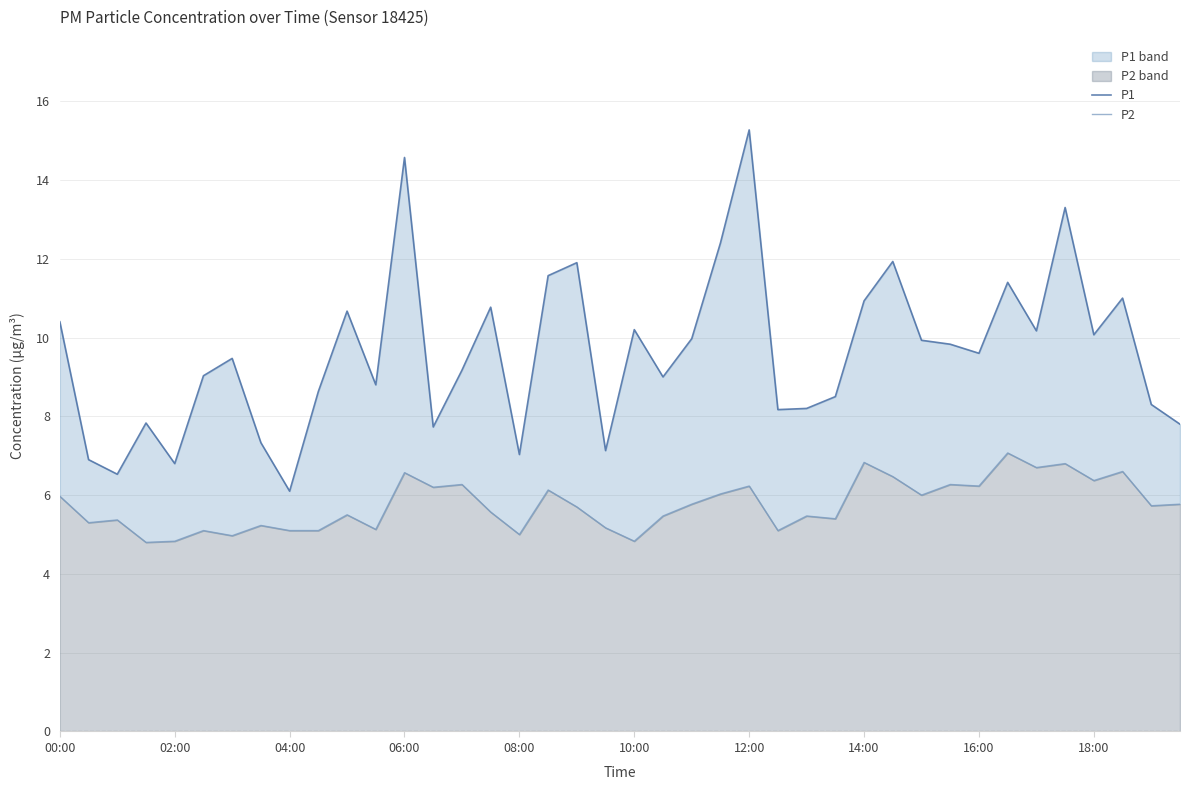

Where does the P1 series first go above 9?

00:00